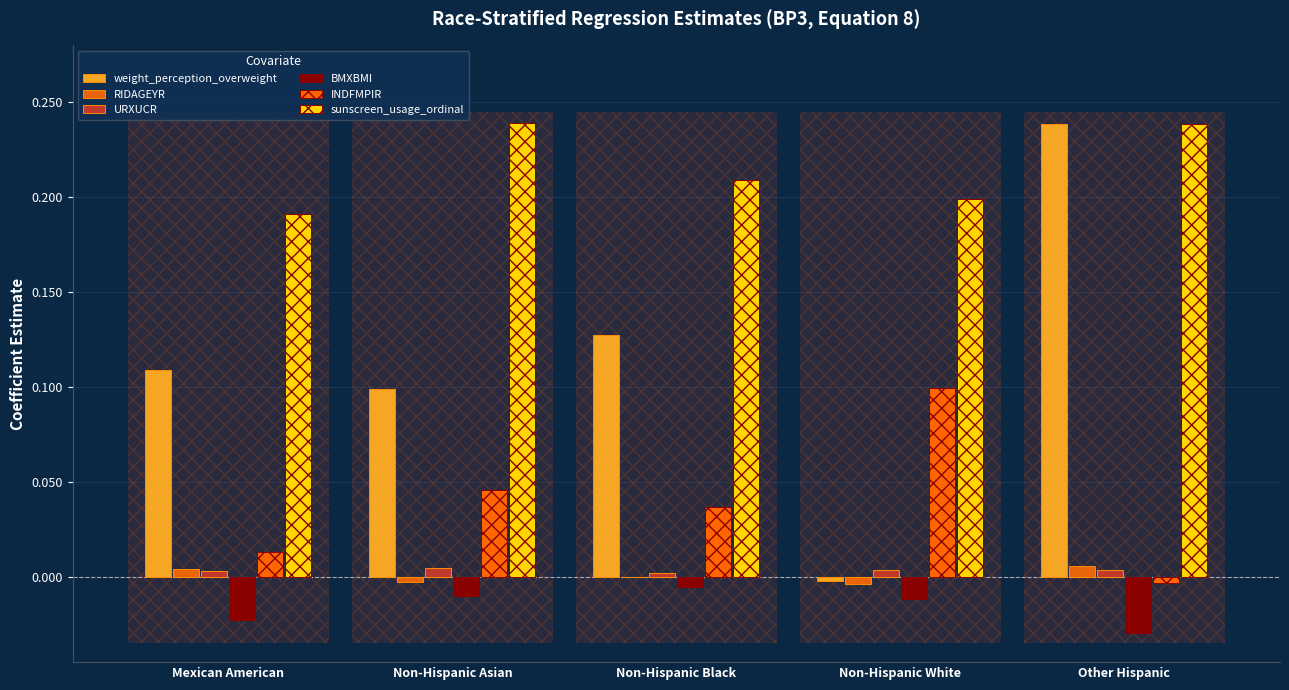

How many positive values does the INDFMPIR series have?

4